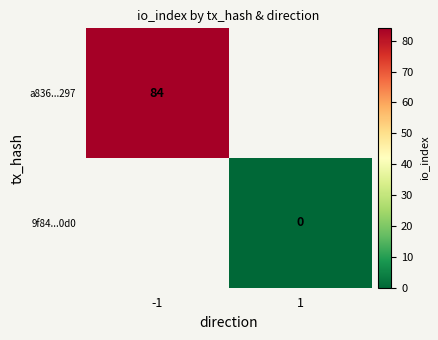

Is the value of 9f84...0d0 at -1 greater than the value of a836...297 at -1?

No